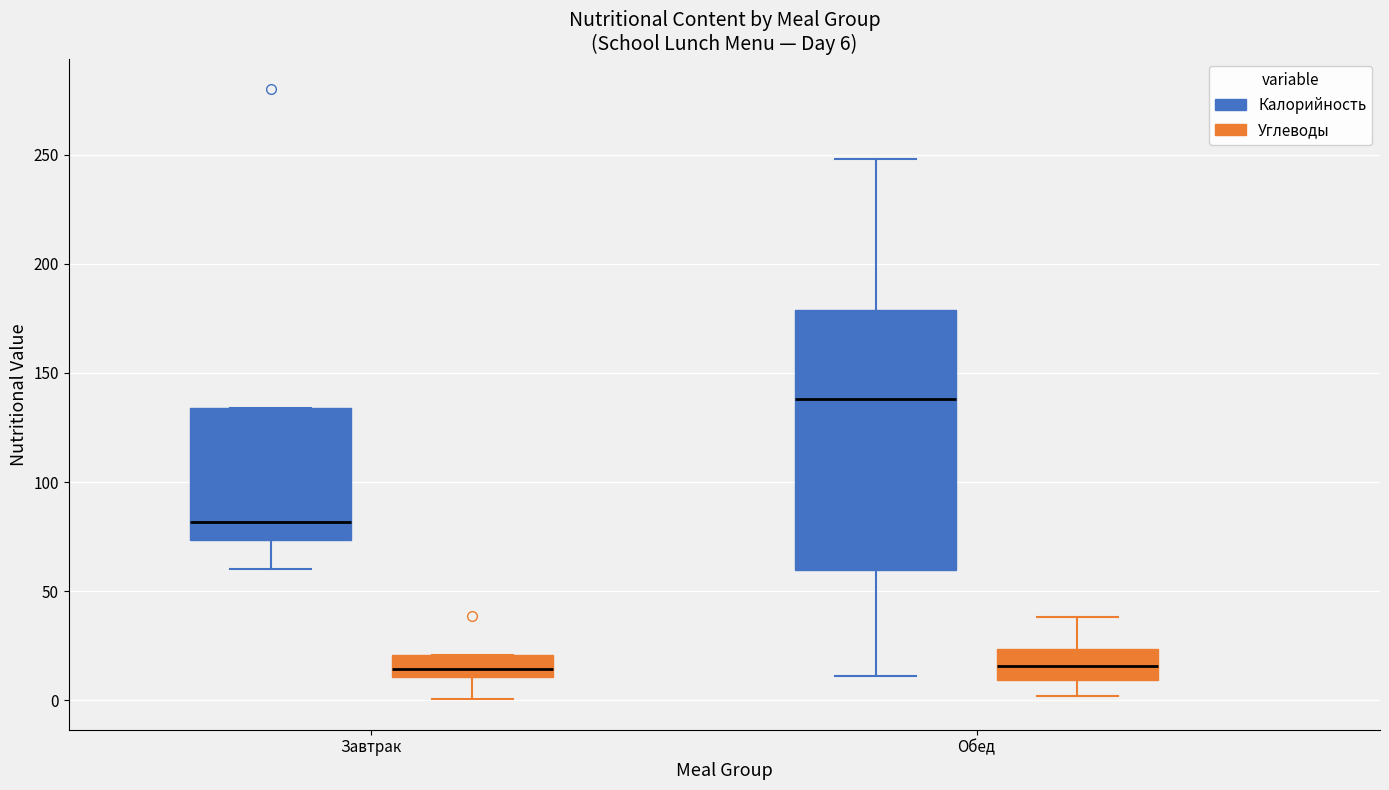

Which box is the tallest, from its lower edge to its upper edge?

Обед (Калорийность)